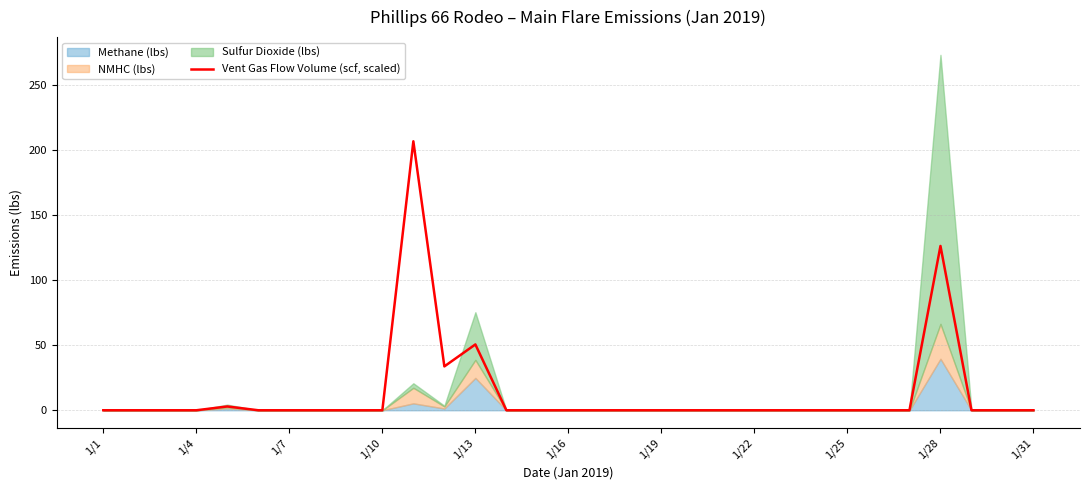

The chart shows a value of 0.0 at 16. True or false?

True